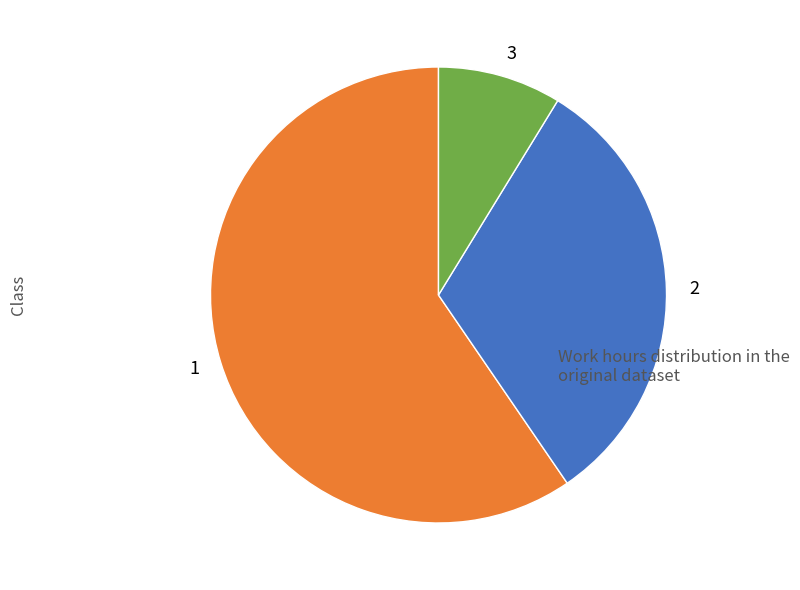

Is the sum of 1 and 3 greater than half?

Yes